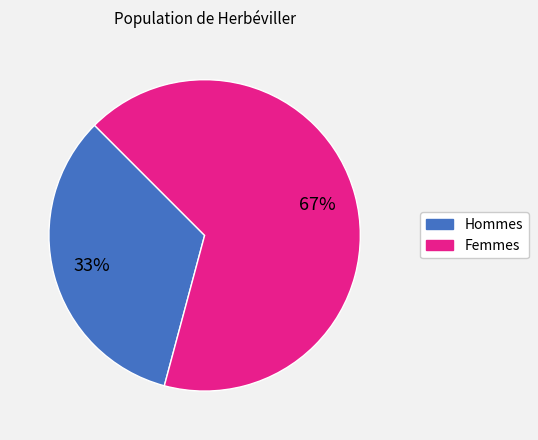

To the nearest percent, what is the average slice percentage?

50%